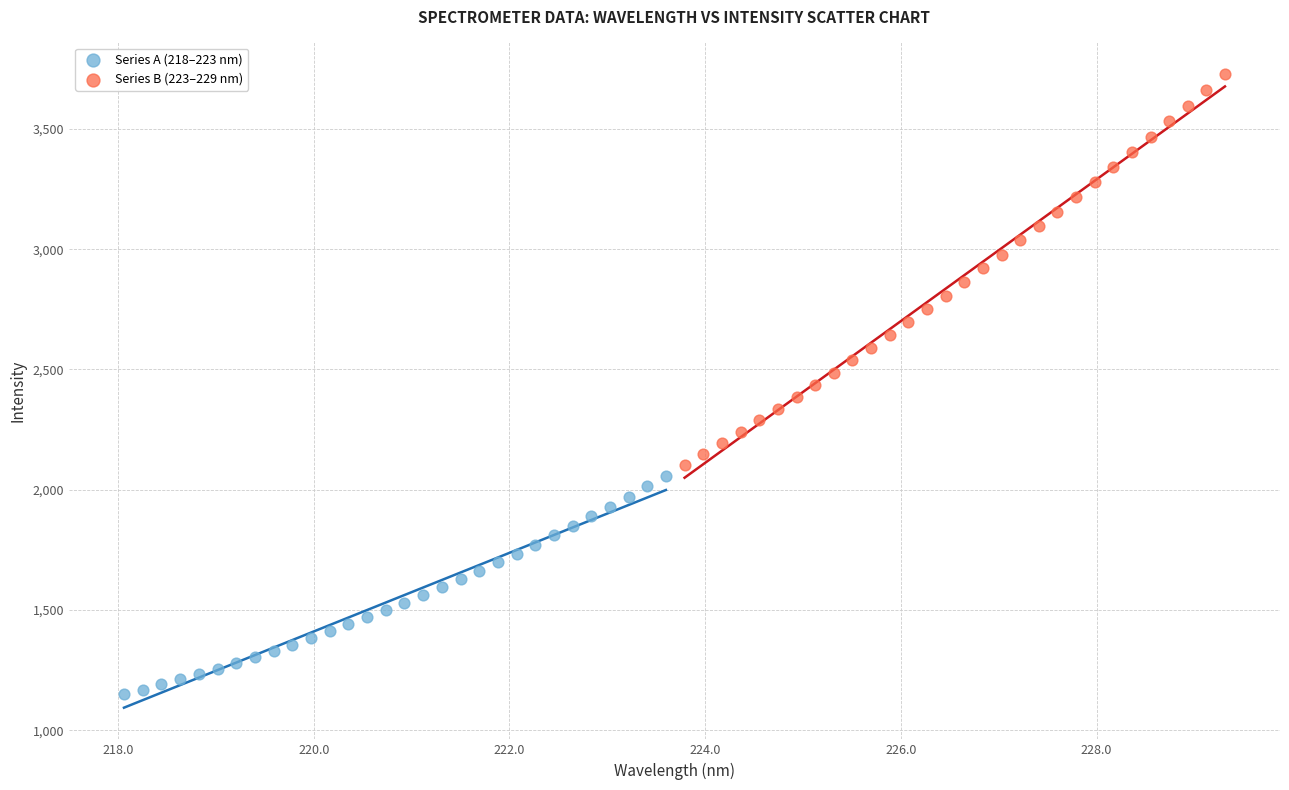

Which series has the largest Y range (max minus min)?

Series B (223–229 nm)